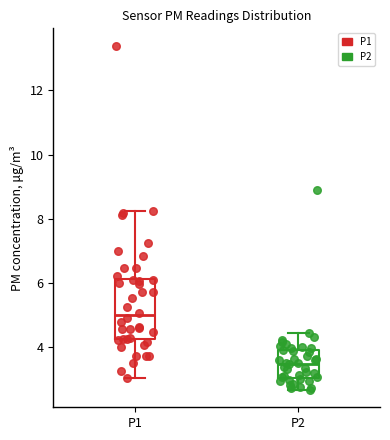

Comparing the boxes themselves (not the whiskers), which one is the tallest?

P1